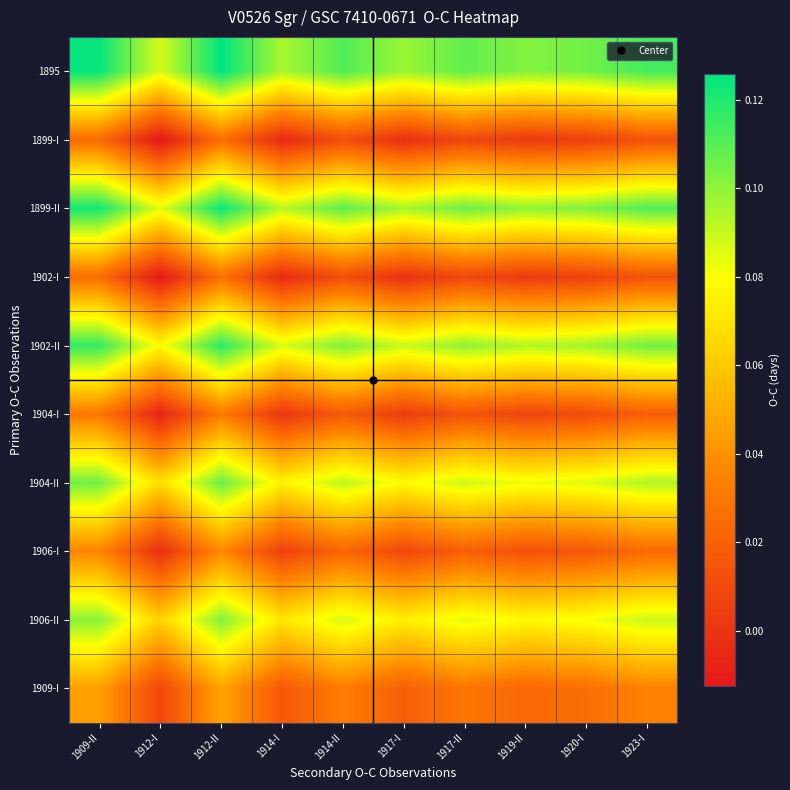

List the series in order of their peak value, highest first.

1895, 1899-II, 1902-II, 1904-II, 1906-II, 1909-I, 1906-I, 1904-I, 1902-I, 1899-I